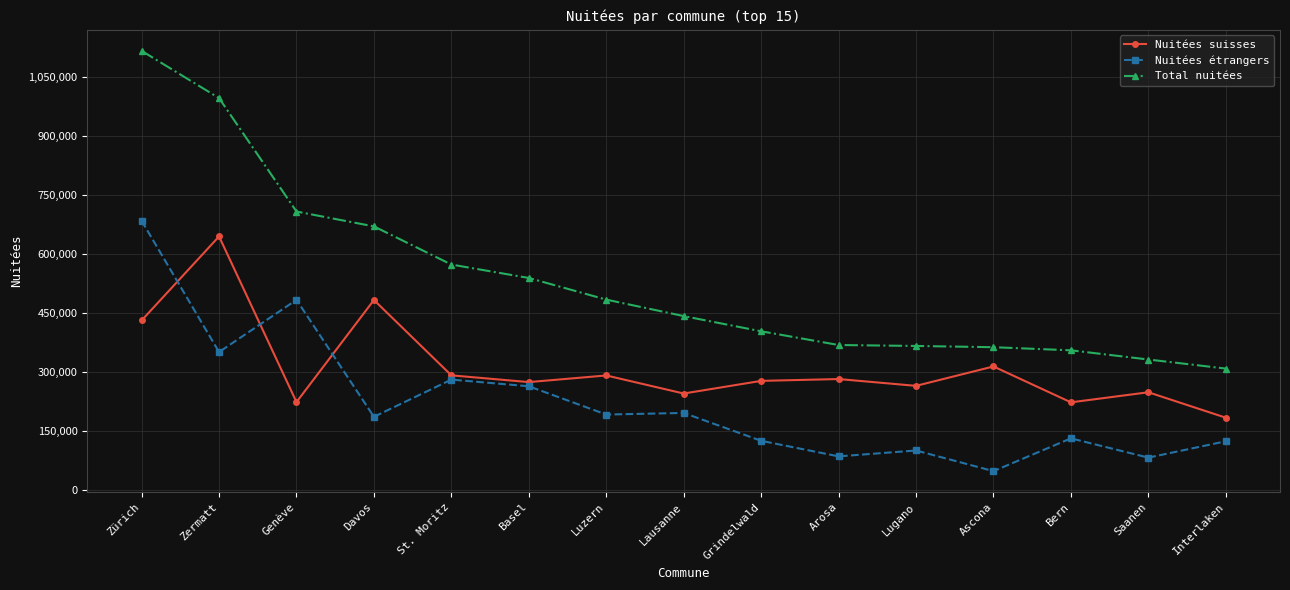

What is the total value across all series at Zürich?

2234394